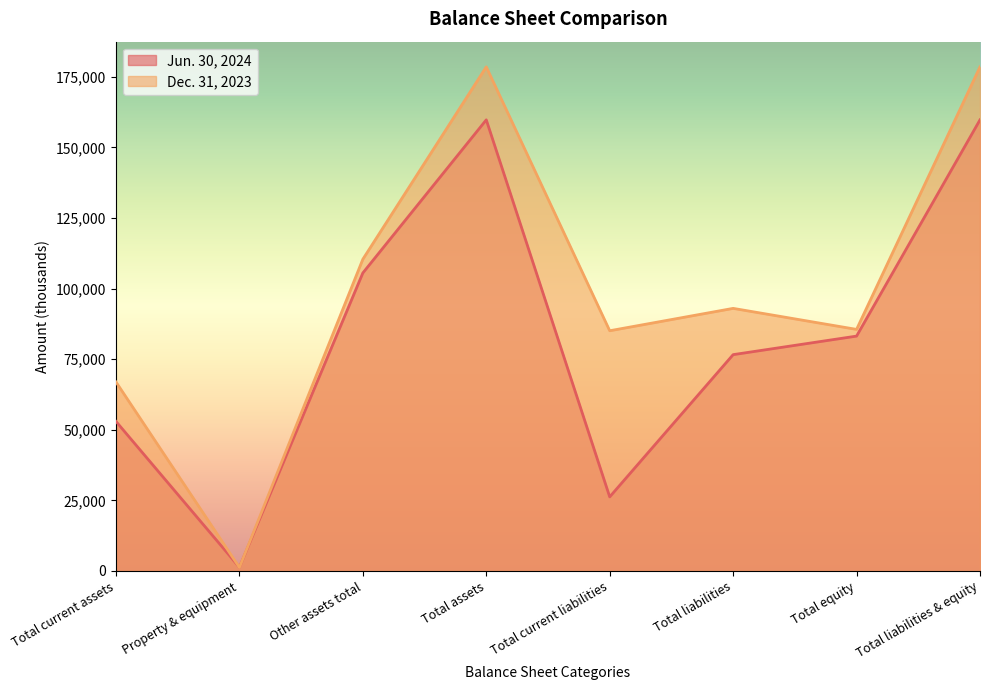

At which category is the sum across all series the highest?

Total assets